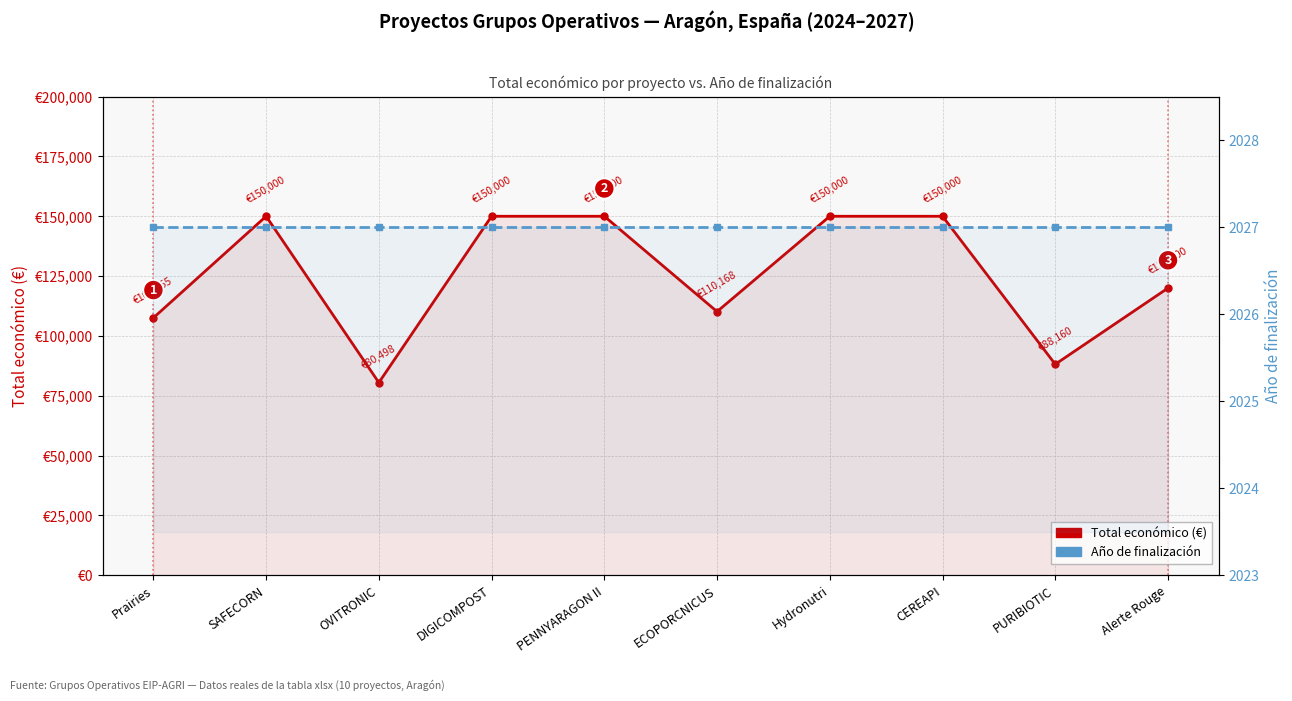

At which category does the chart reach its minimum across all series?

Prairies